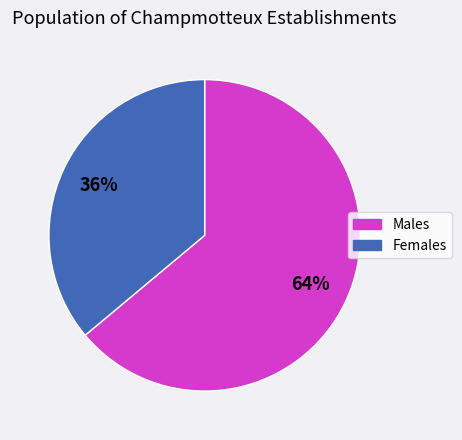

To the nearest percent, what is the combined percentage of Females and Males?

100%